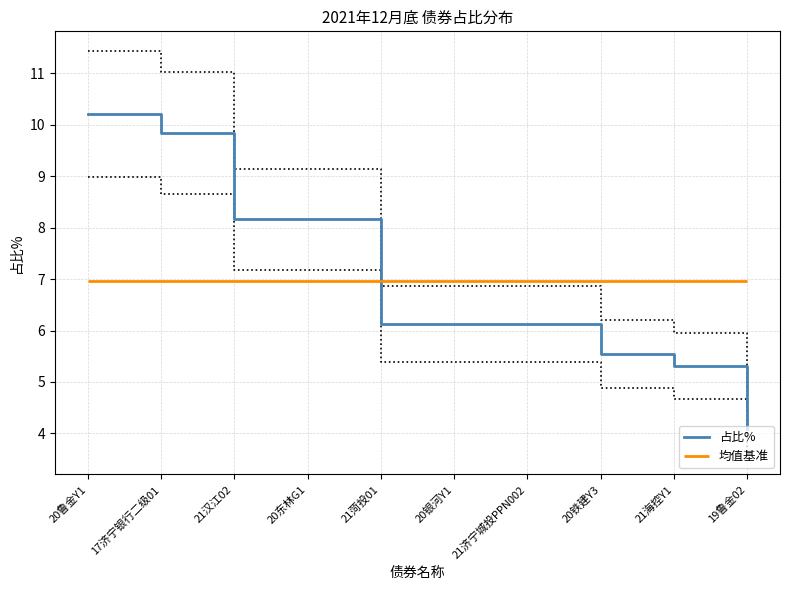

How many data points are less than 6?

3